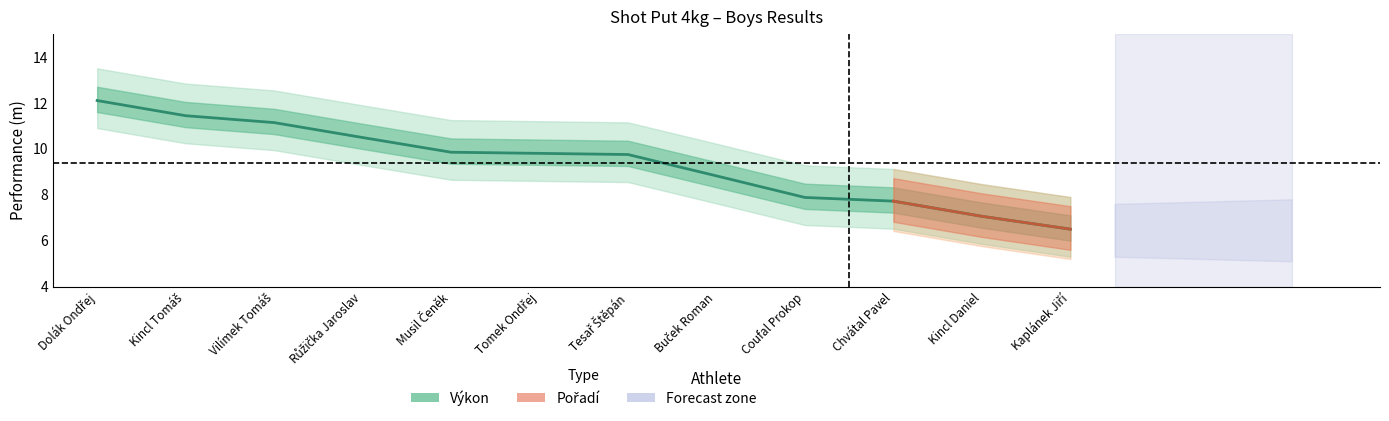

How many data points are less than 9?

5